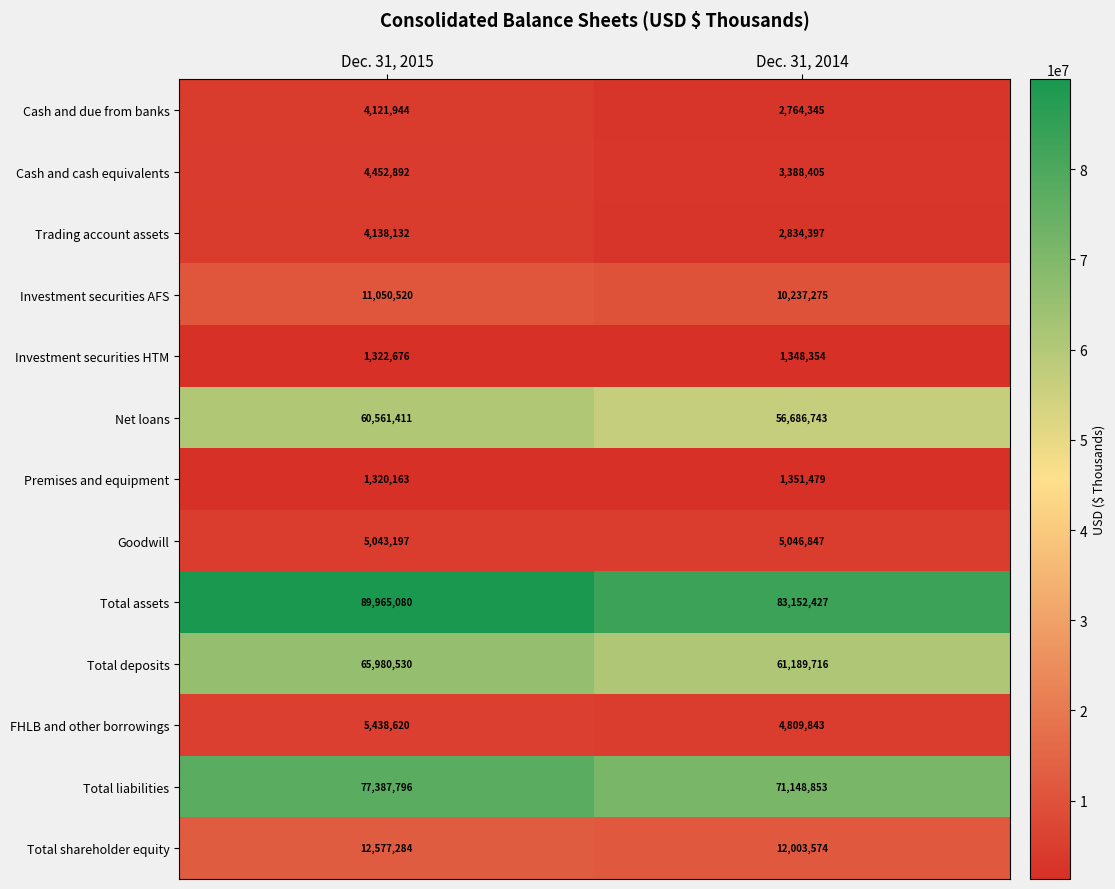

Read the Goodwill value at Dec. 31, 2015.

5043197